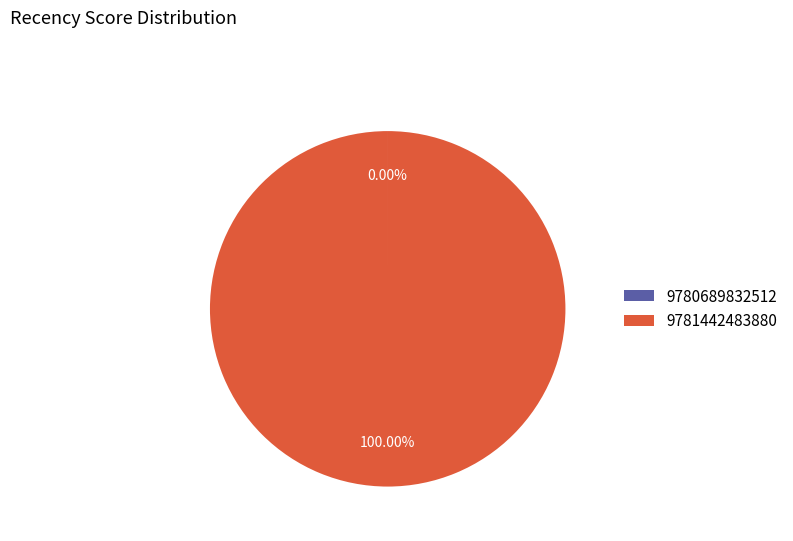

To the nearest percent, what percentage of the pie is 9781442483880?

100%